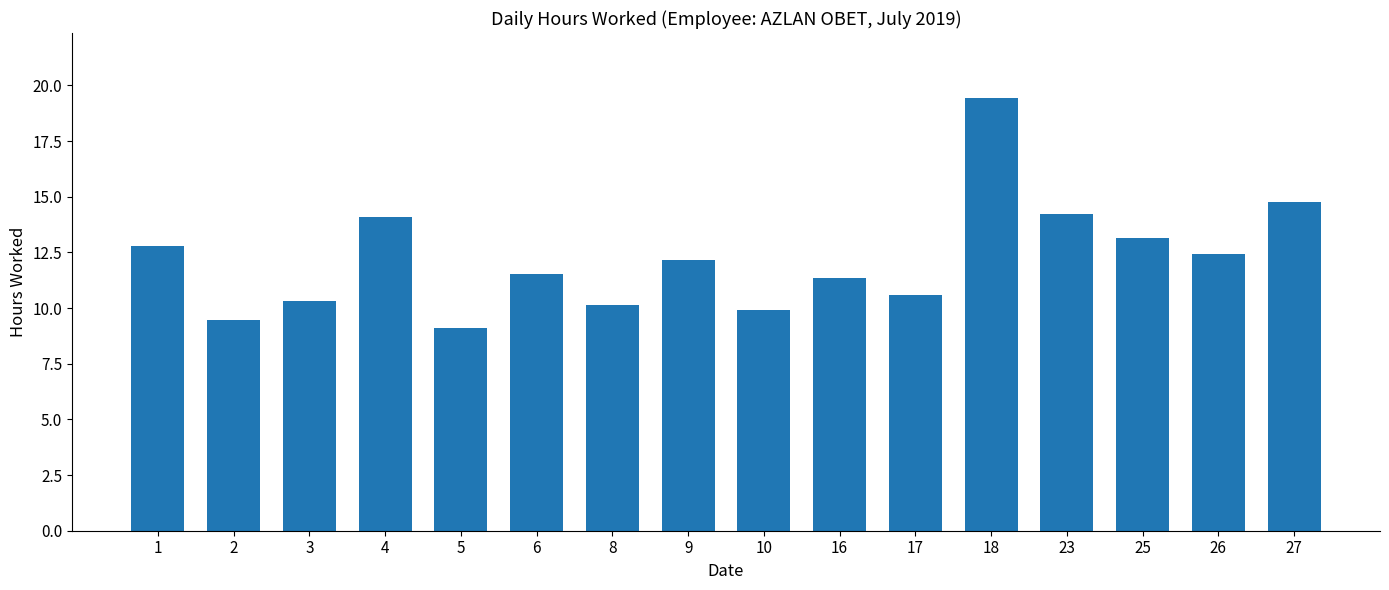

What is the average value?

12.2